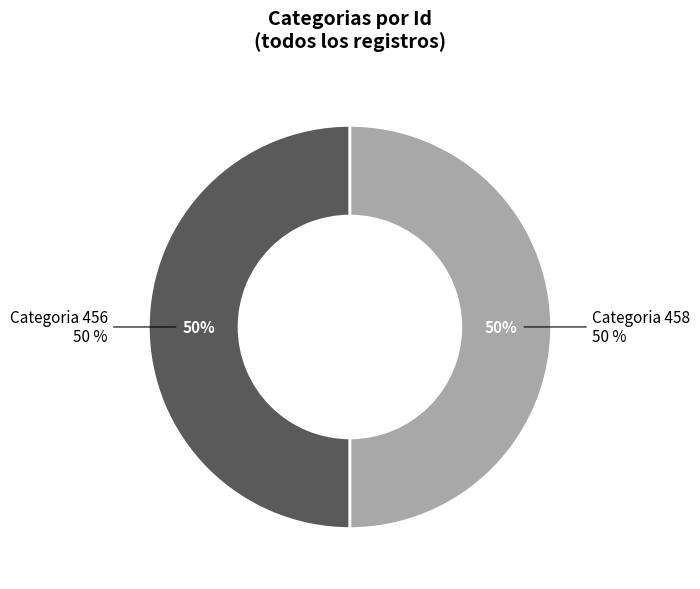

Count the number of slices in the pie.

2